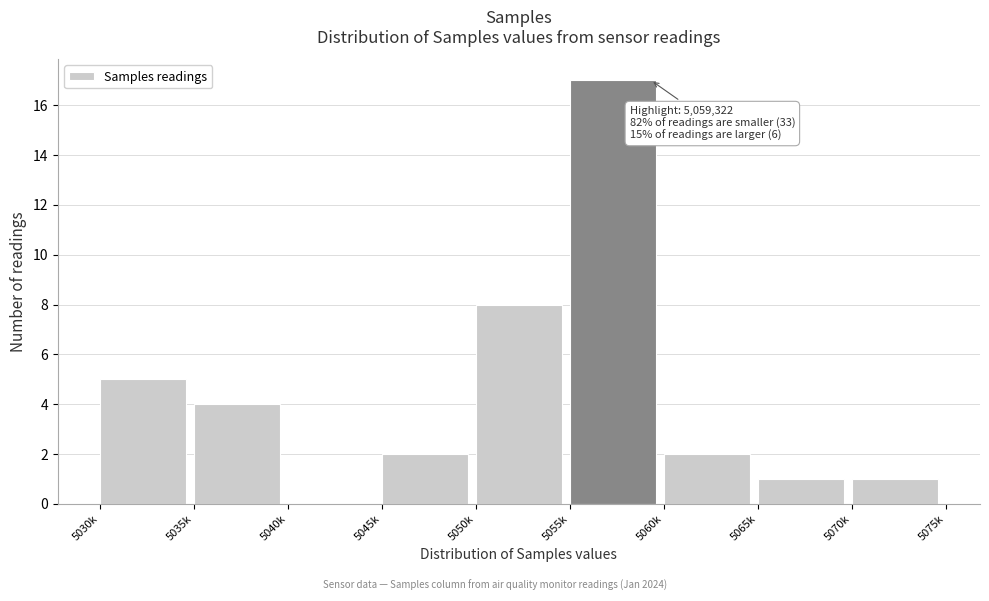

Reading left to right, what are all the values shown in this chart?

5030k=5	5035k=4	5040k=0	5045k=2	5050k=8	5055k=17	5060k=2	5065k=1	5070k=1